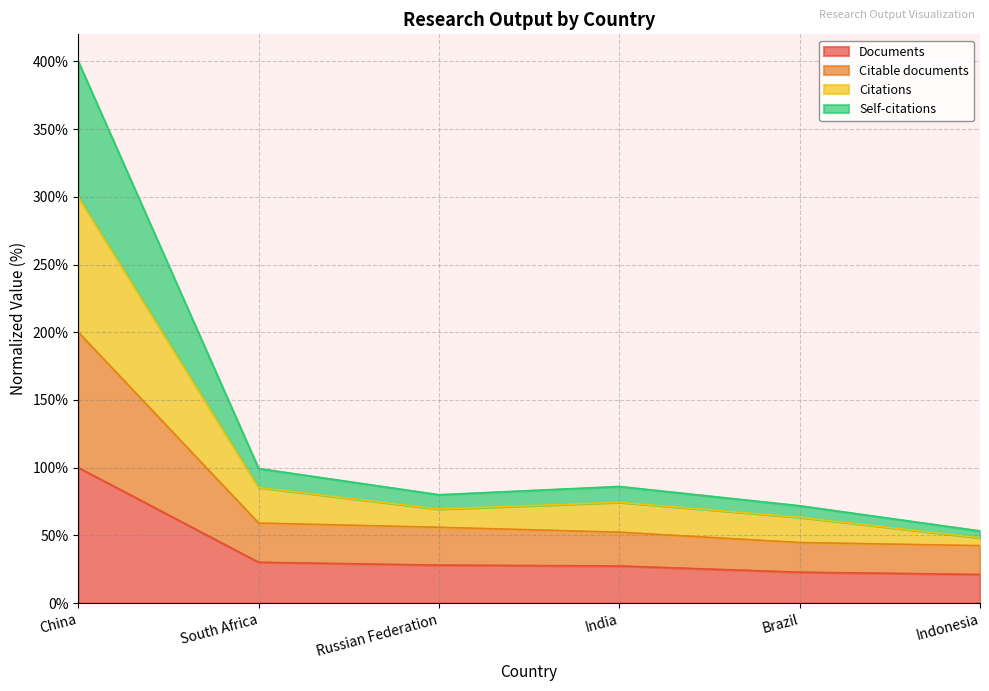

Where is the first local minimum for Citations?

Russian Federation